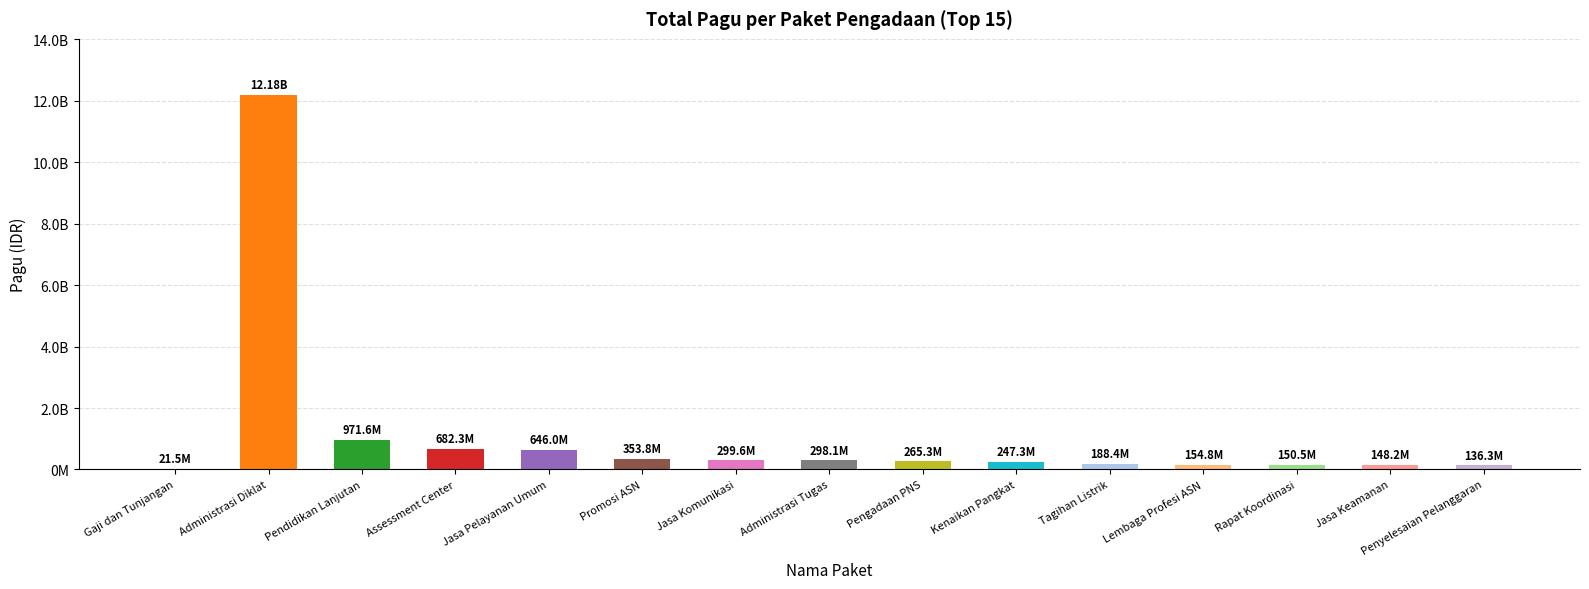

Reading right to left, transcribe all the data shown in this chart.

Penyelesaian Pelanggaran=136253000	Jasa Keamanan=148200000	Rapat Koordinasi=150534000	Lembaga Profesi ASN=154799200	Tagihan Listrik=188400000	Kenaikan Pangkat=247311000	Pengadaan PNS=265279800	Administrasi Tugas=298093676	Jasa Komunikasi=299570000	Promosi ASN=353790900	Jasa Pelayanan Umum=645960000	Assessment Center=682332300	Pendidikan Lanjutan=971640000	Administrasi Diklat=12183092000	Gaji dan Tunjangan=21490000